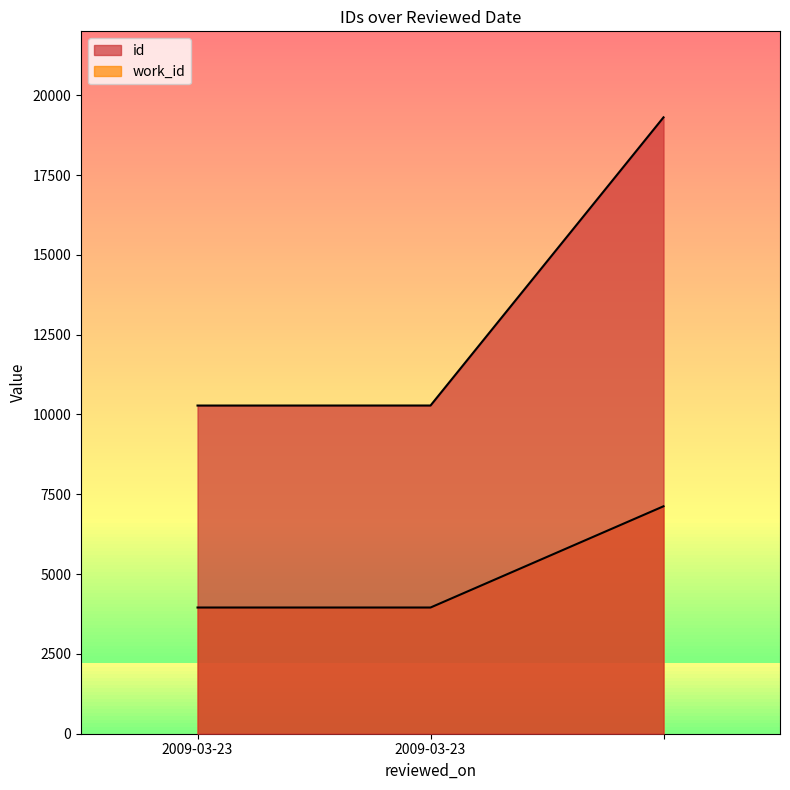

List the labels in order of work_id value, smallest first.

2009-03-23, 2009-03-23, 